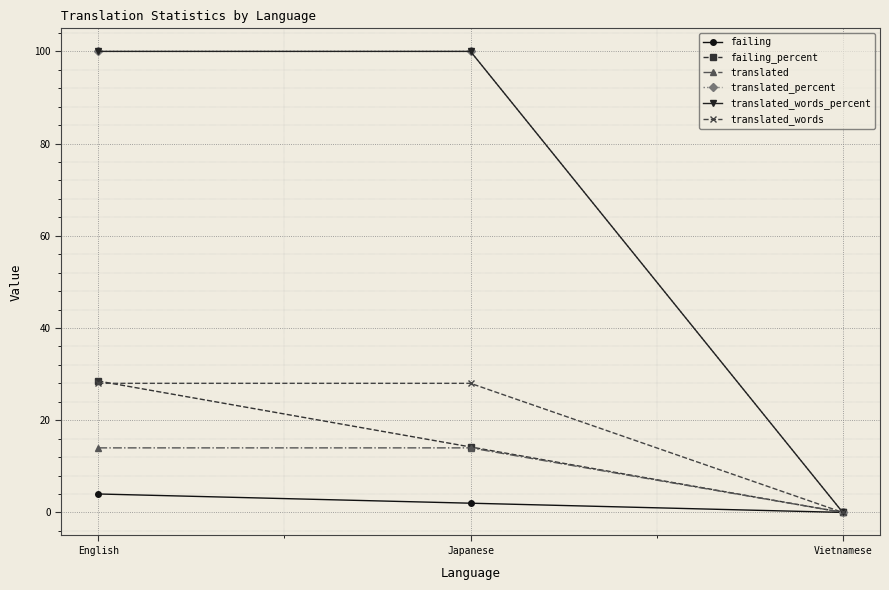

Does the chart display data point markers on the line(s)?

Yes